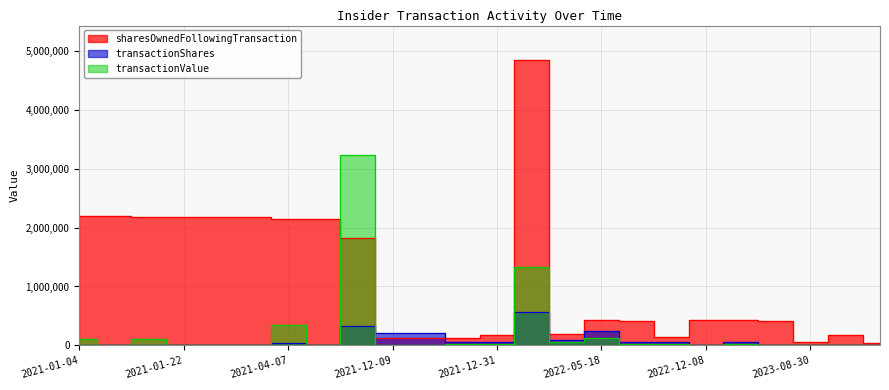

What is the difference between the second highest and second lowest values in the sharesOwnedFollowingTransaction series?

2139262